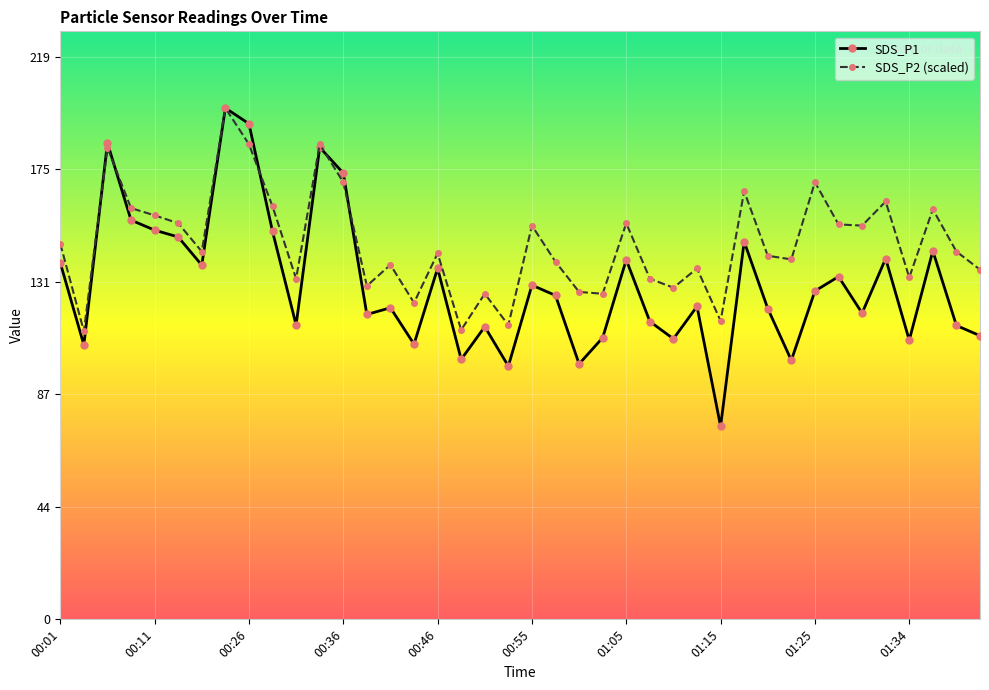

What is the value of the SDS_P2 (scaled) point at the 24th from the left?

126.6